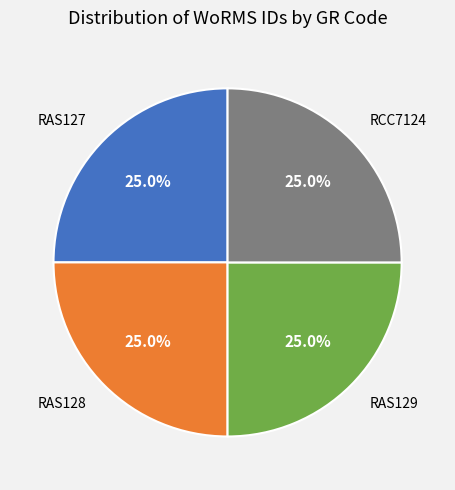

What is the ratio of the value at RAS128 to the value at RAS129?

1.0